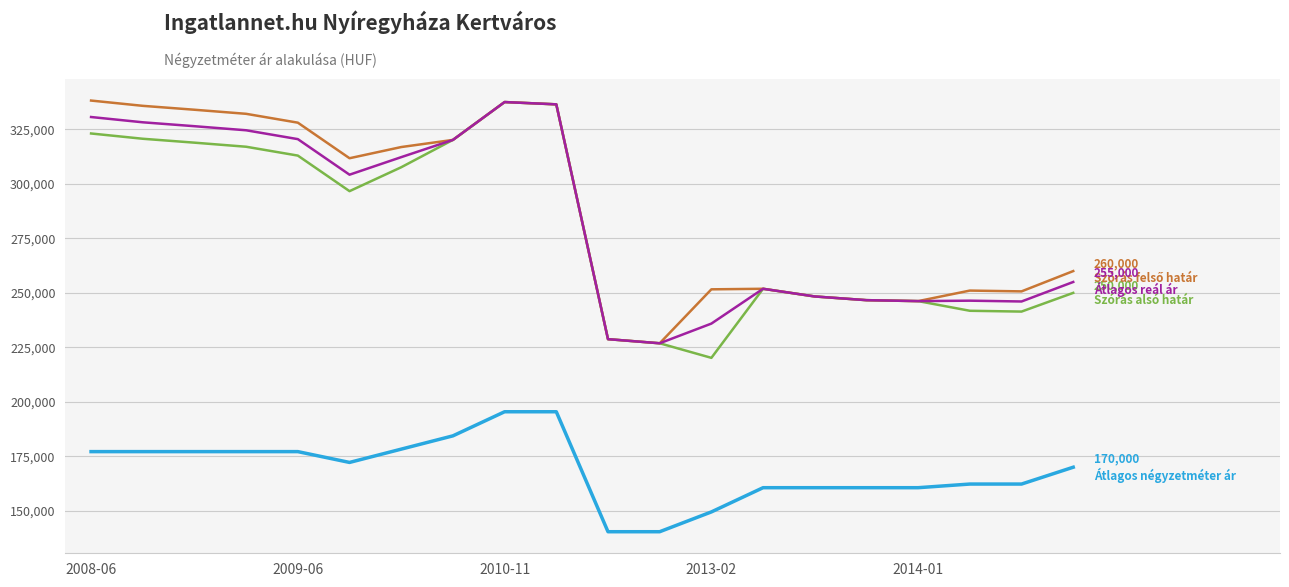

What is the smallest value displayed?

140404